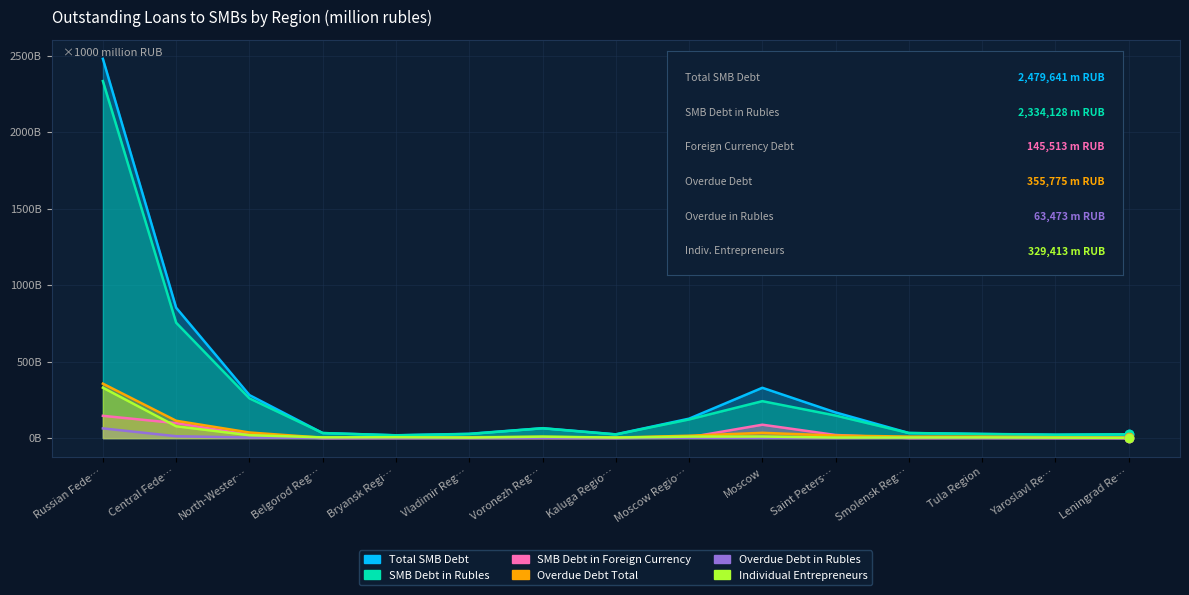

What is the label of the 14th point from the left?

Yaroslavl Re…